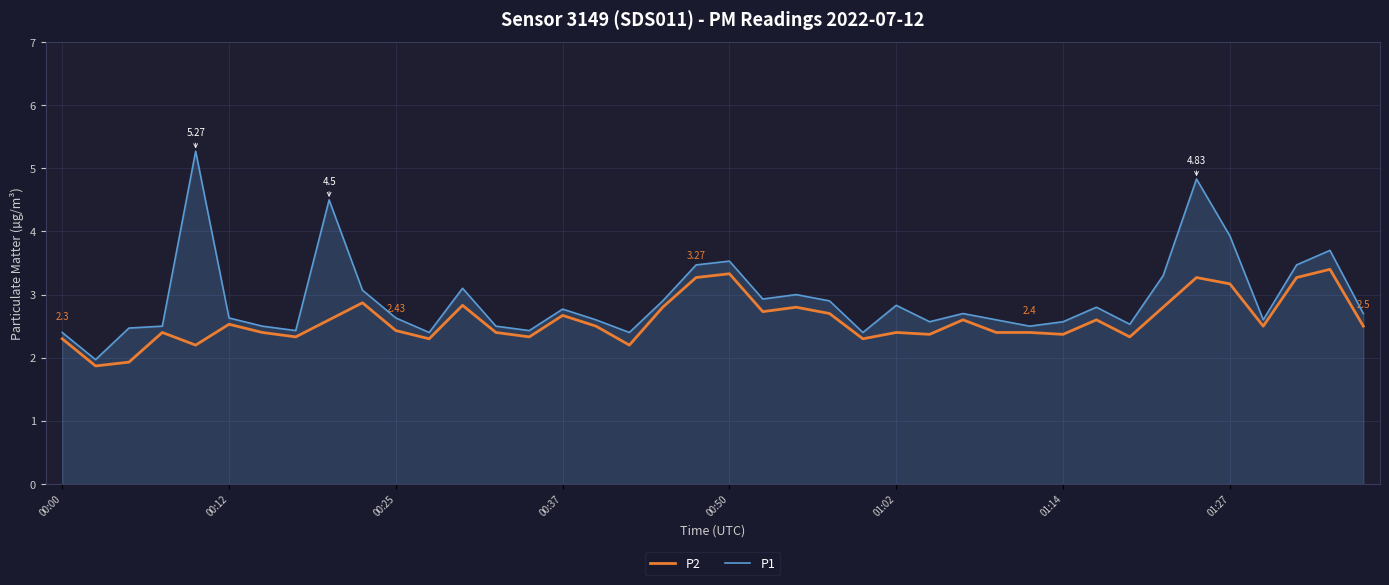

What is the difference between the second highest and second lowest values in the P1 series?

2.4